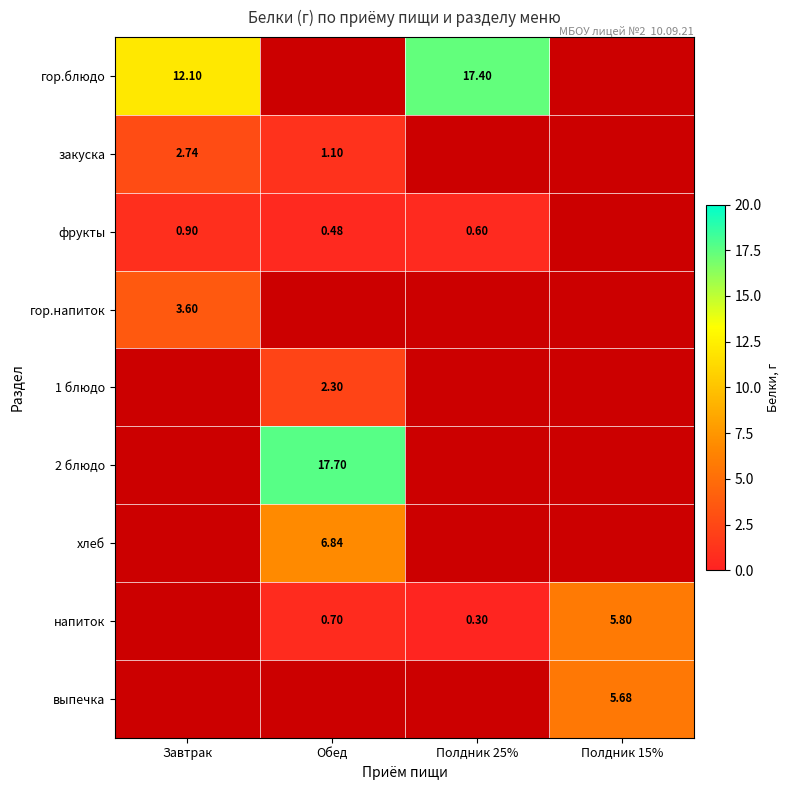

At how many categories does at least one series exceed 1?

4